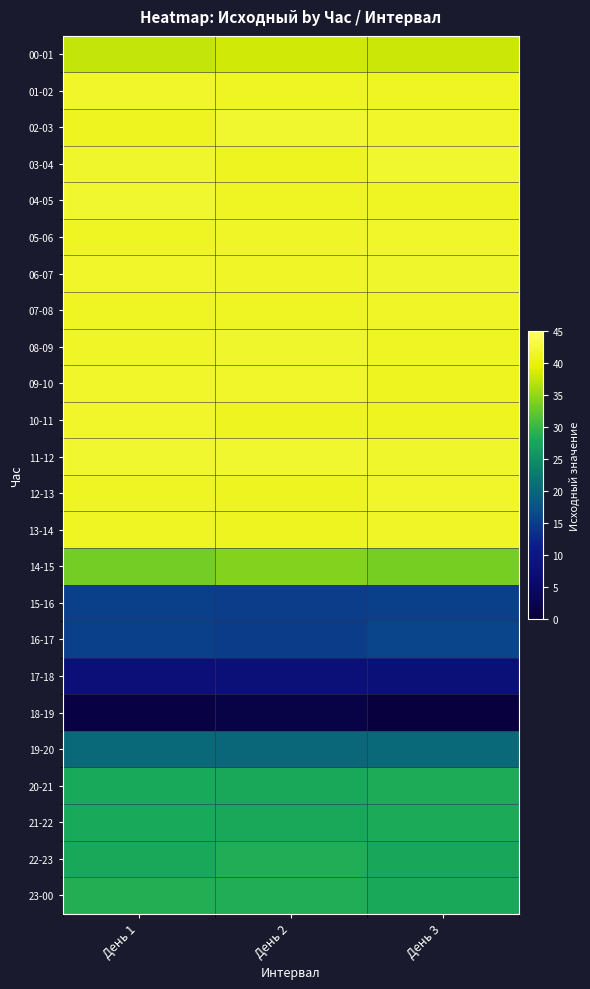

At how many categories does at least one series exceed 15?

3